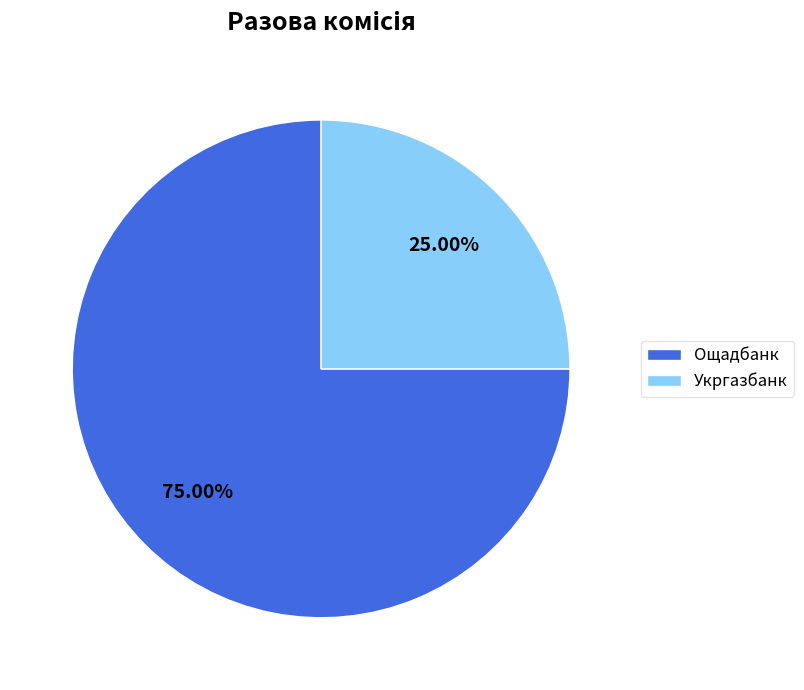

What is the smallest slice in the pie chart?

Укргазбанк